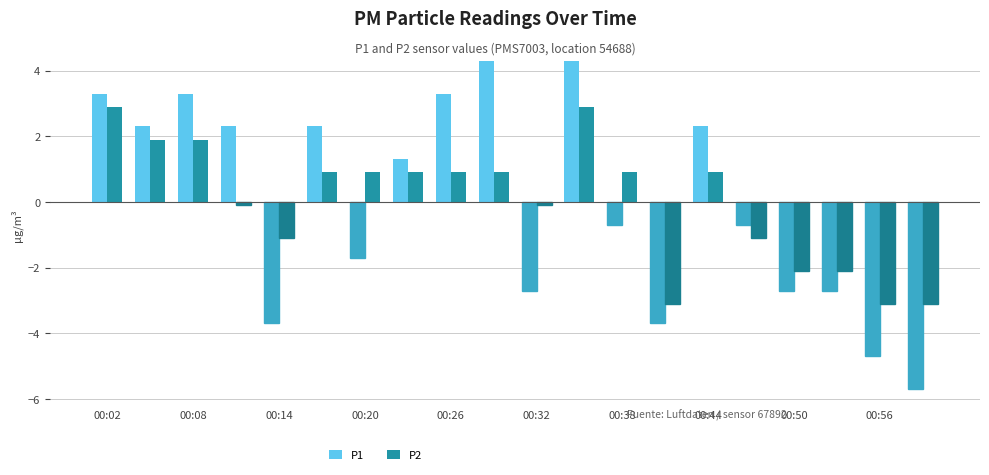

List the series in order of their peak value, highest first.

P1, P2